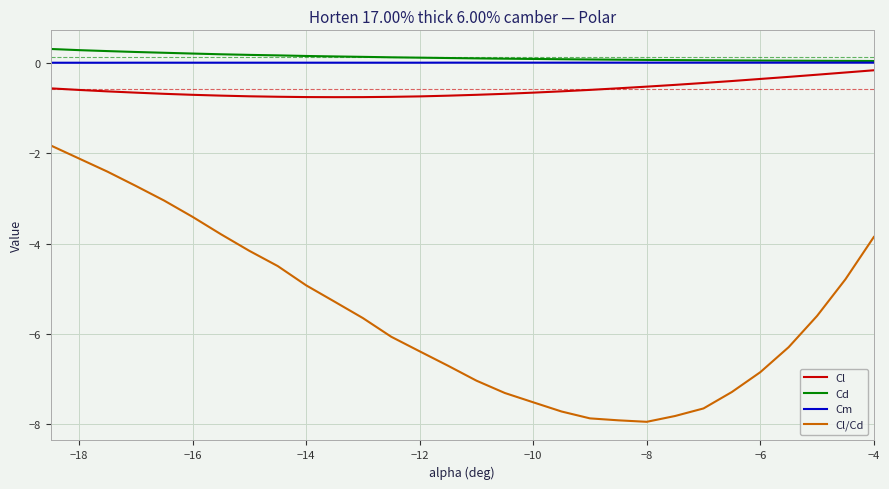

True or false: Cl/Cd and Cd cross at least once.

False